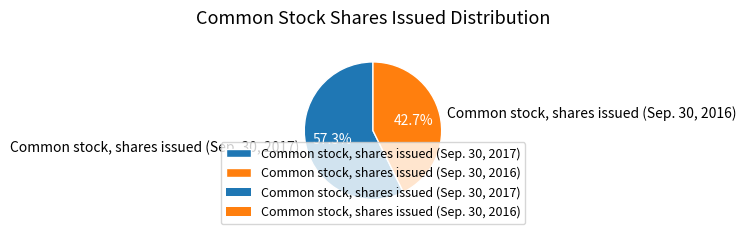

Is there any slice that represents more than half of the pie?

Yes